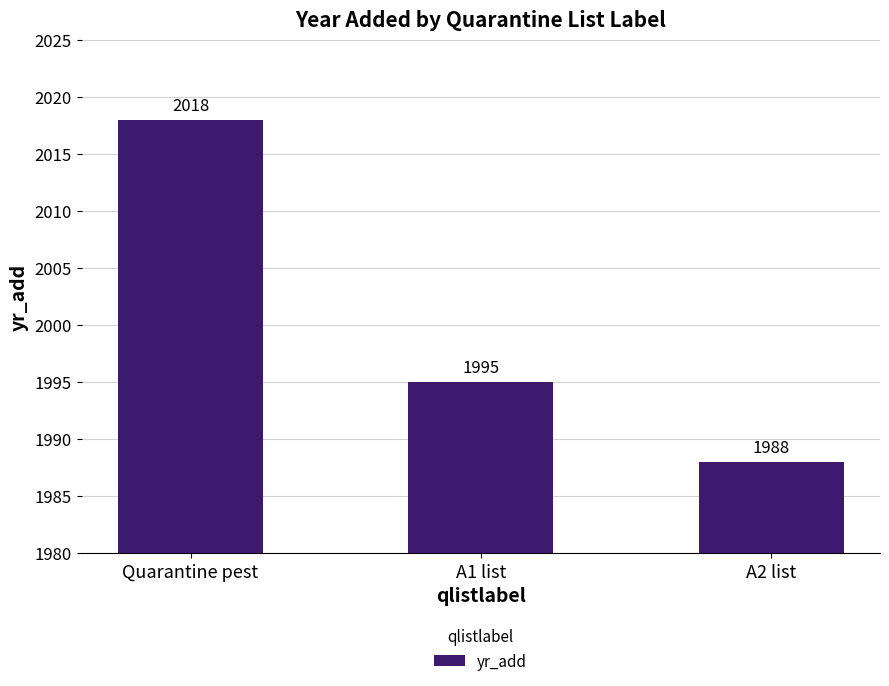

Are the bars grouped side by side (vs. stacked)?

No